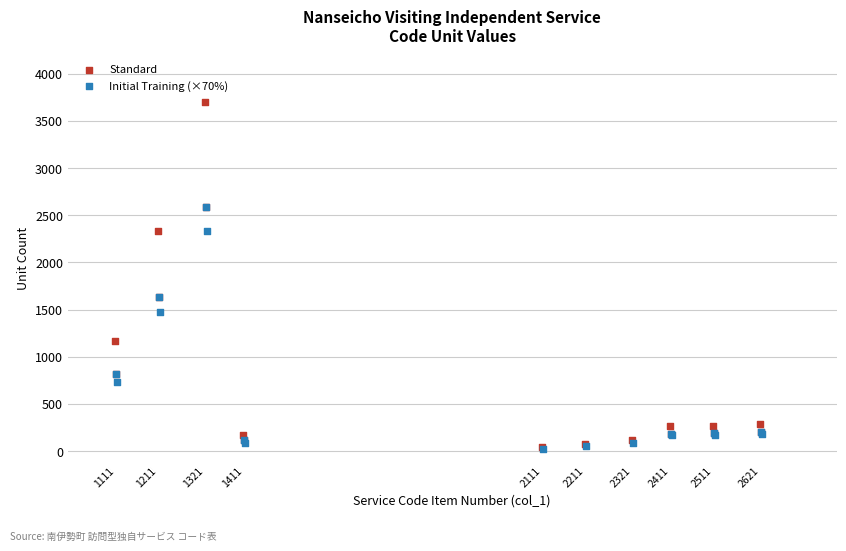

Which series reaches the maximum Y coordinate?

Standard